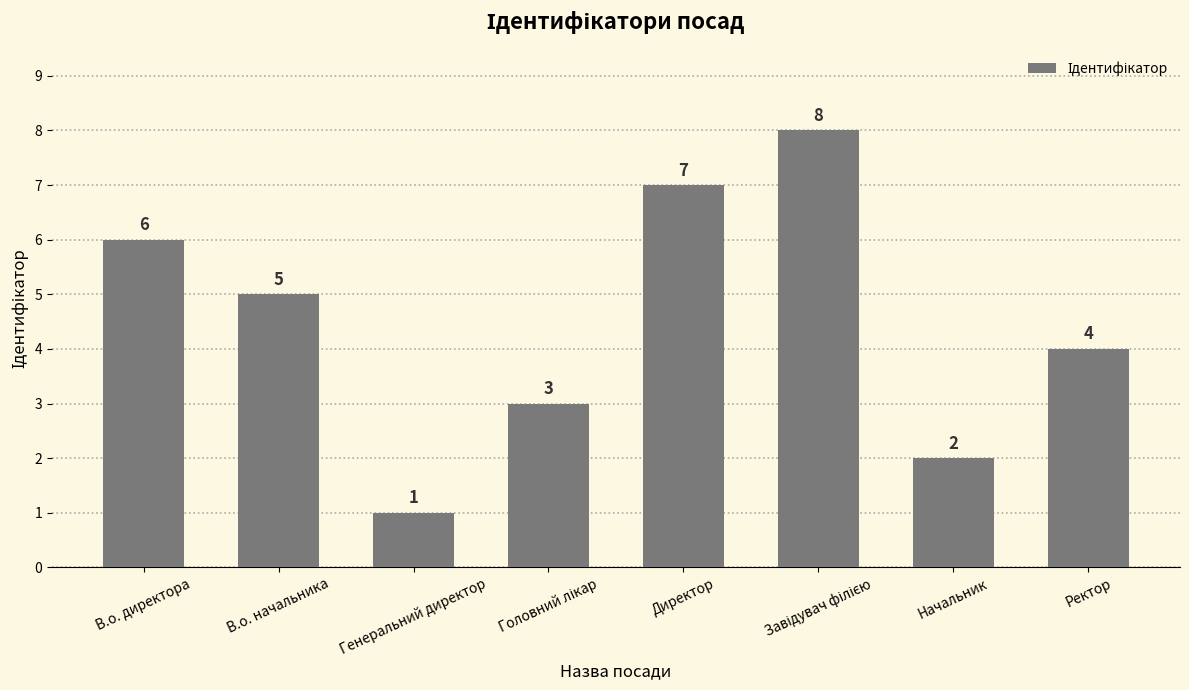

What is the label of the 2nd bar from the right?

Начальник